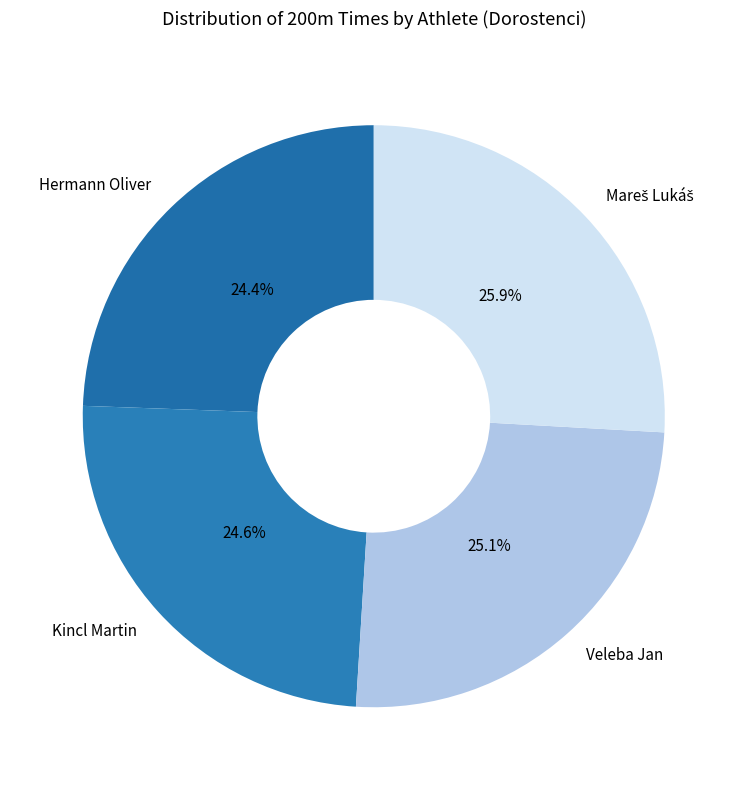

How many segments does this pie chart have?

4